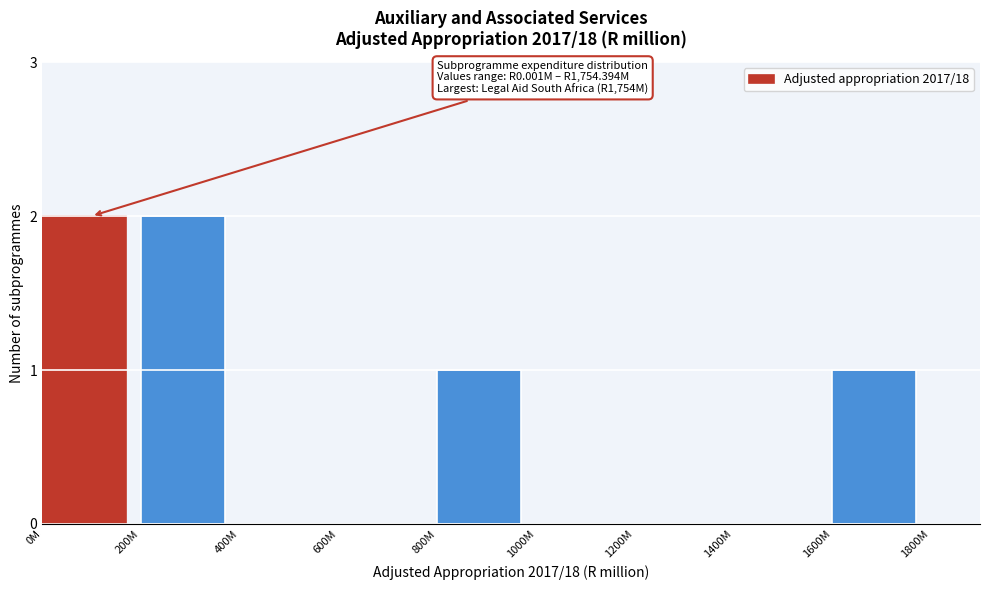

Reading left to right, transcribe all the data shown in this chart.

0M=2	200M=2	400M=0	600M=0	800M=1	1000M=0	1200M=0	1400M=0	1600M=1